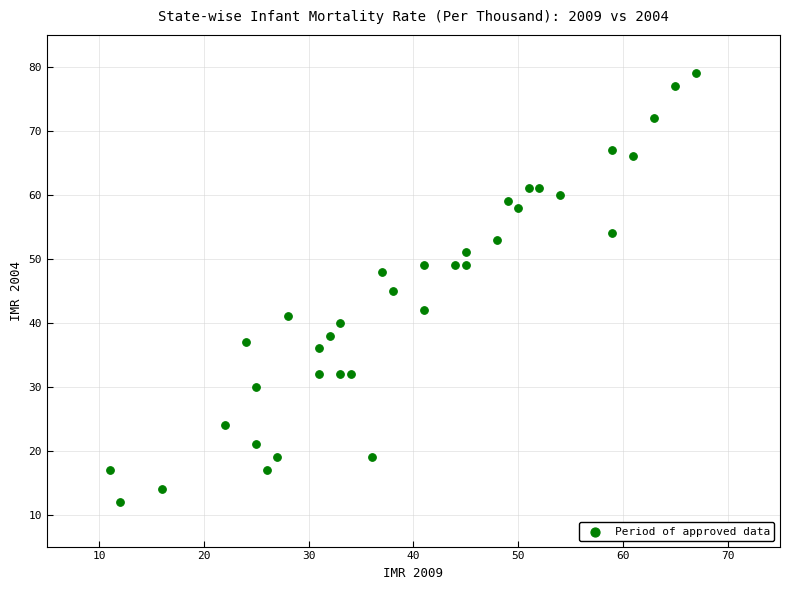

What is the range of Y values (max minus min)?

67